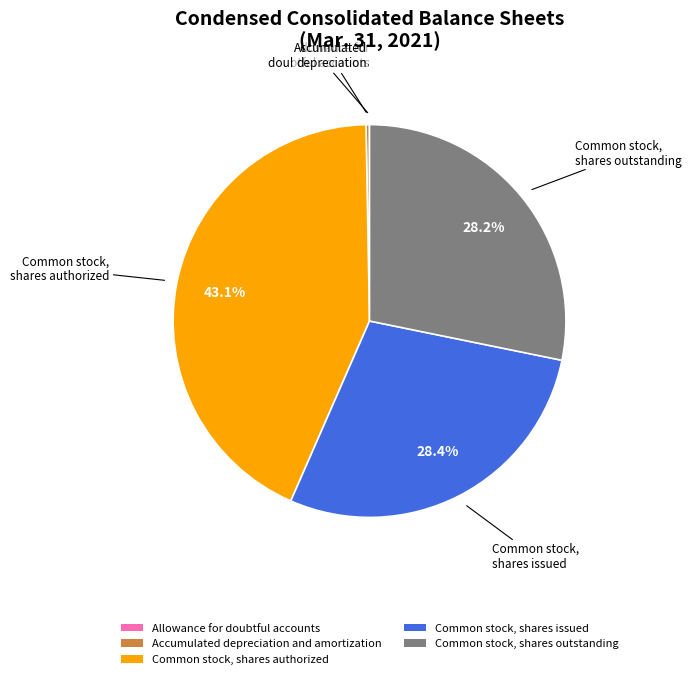

Which category has the biggest portion of the pie?

Common stock, shares authorized